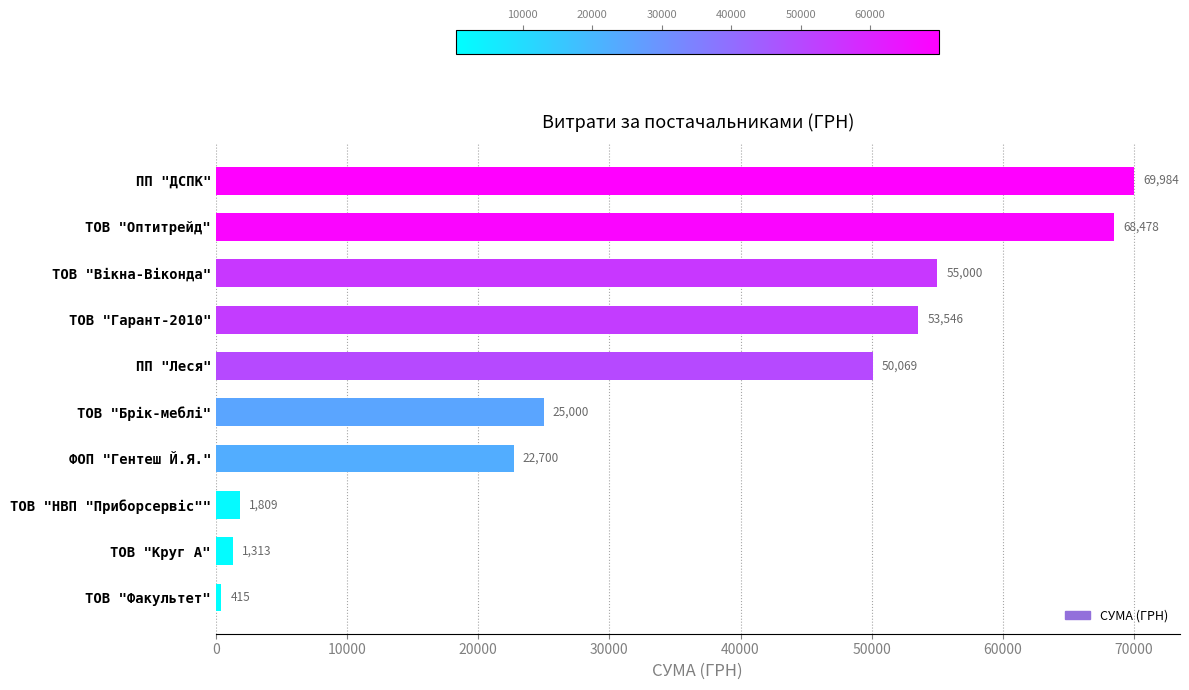

What is the average value?

34831.2